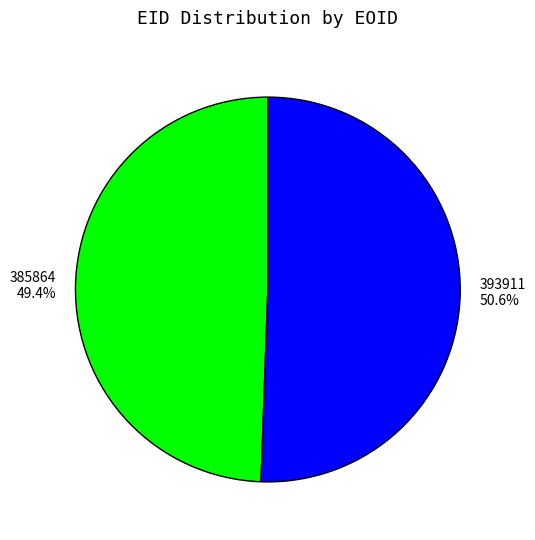

To the nearest percent, what is the difference between the 393911 and 385864 slice percentages?

1%